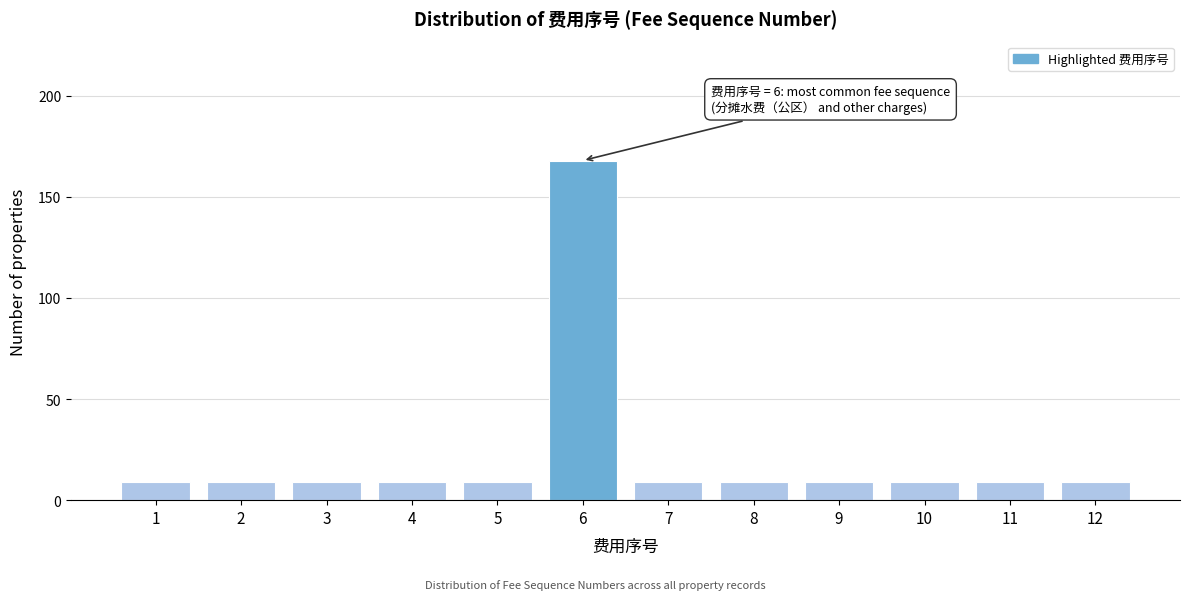

Reading right to left, list all the values displayed in this chart.

12=9	11=9	10=9	9=9	8=9	7=9	6=168	5=9	4=9	3=9	2=9	1=9